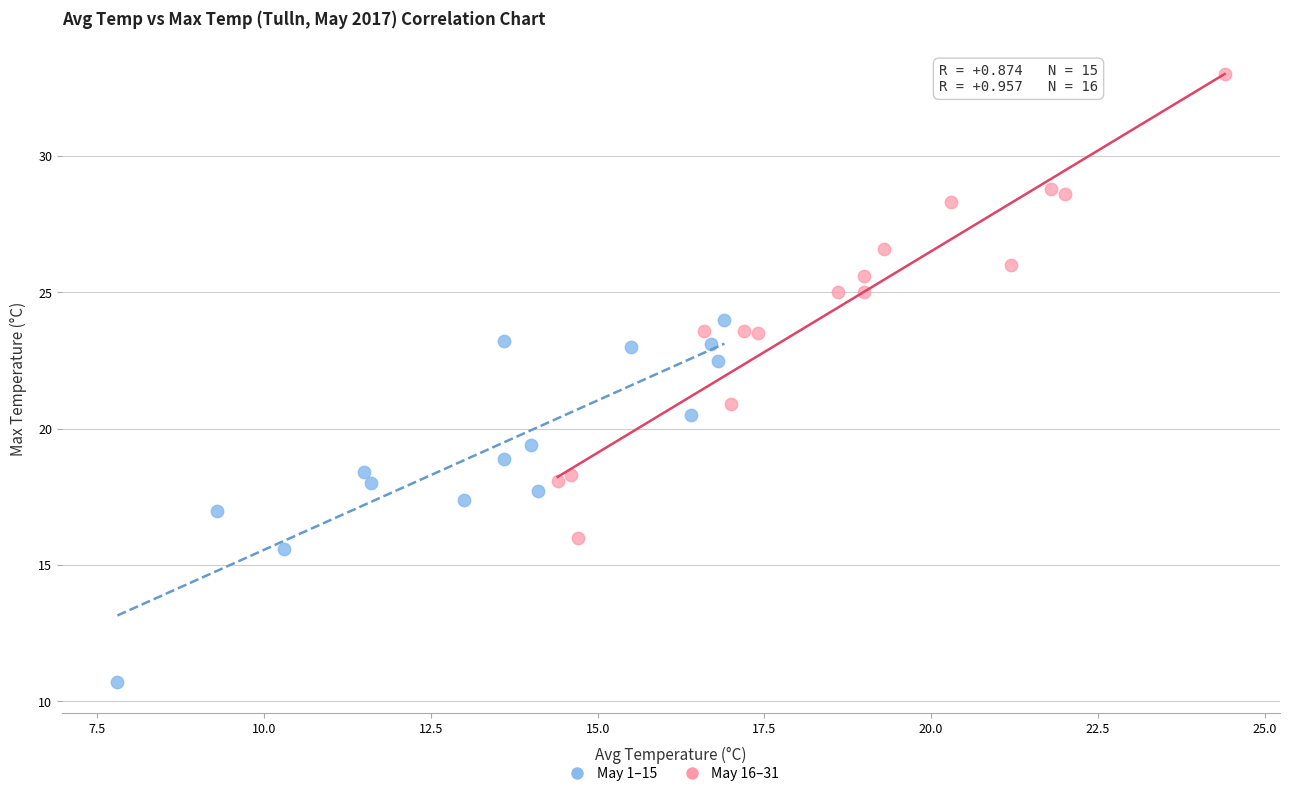

Which series has the widest spread of Y values?

May 16–31